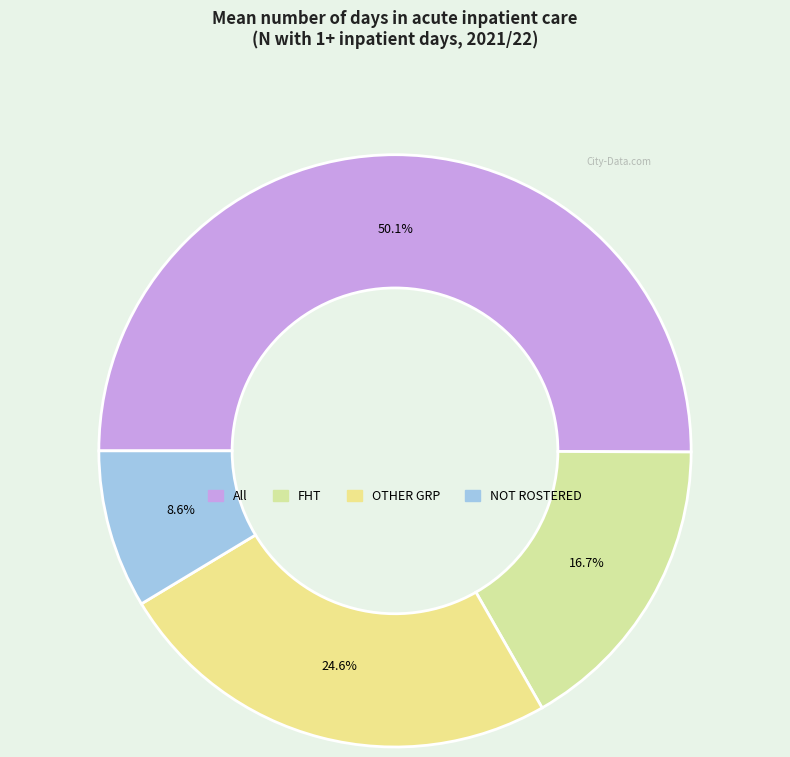

What is the change in value from All to NOT ROSTERED?

-3706